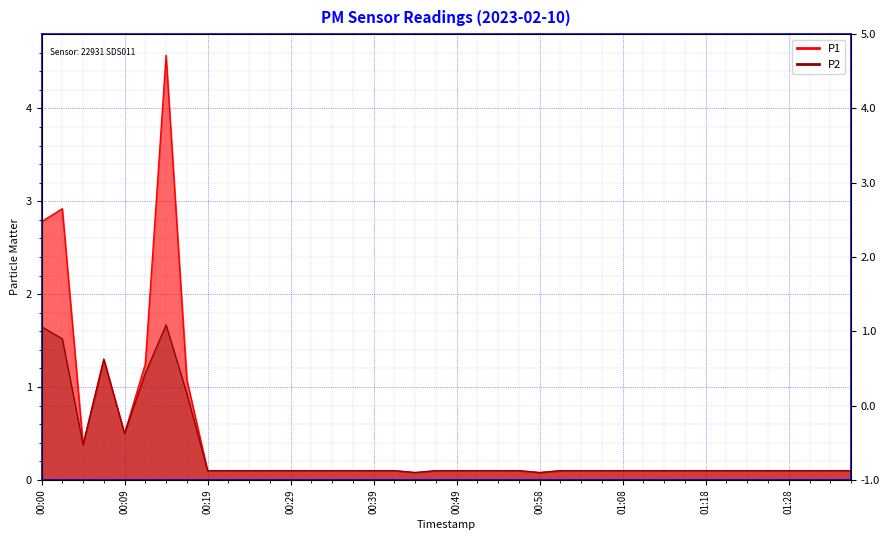

At 01:23, list the series in order from smallest to largest.

P1, P2